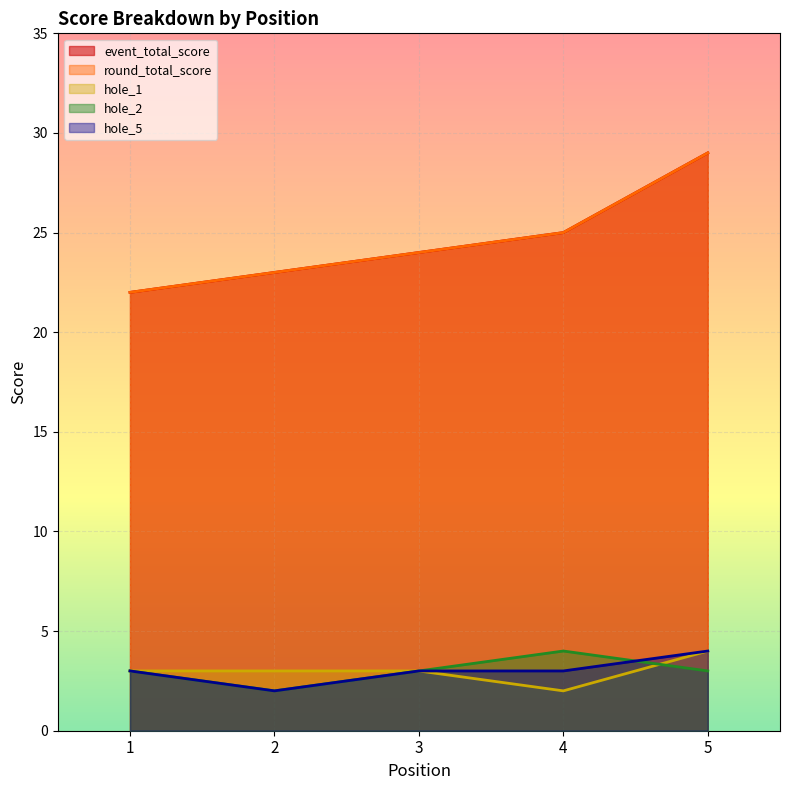

List the series in order of their peak value, lowest first.

hole_1, hole_2, hole_5, event_total_score, round_total_score